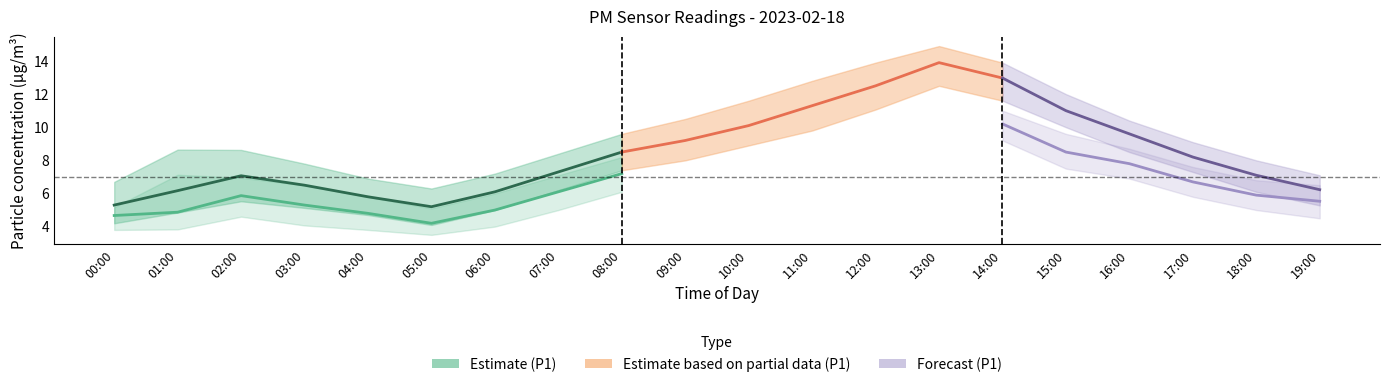

Which has a higher value, 05:00 or 14:00?

14:00